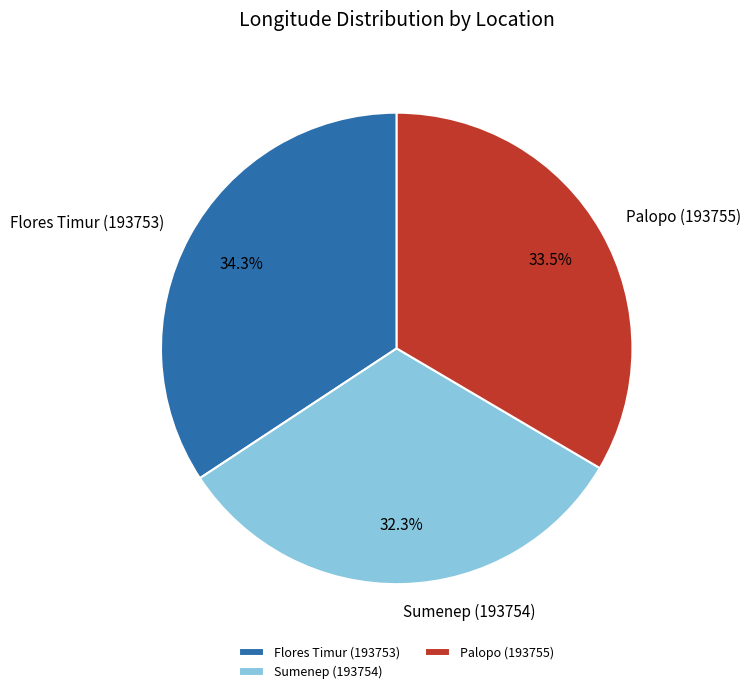

Is there a majority slice in this chart?

No